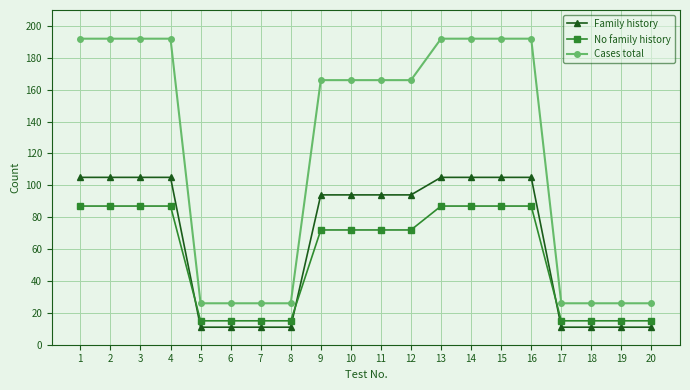

The value of Cases total at 9 is 44. True or false?

False